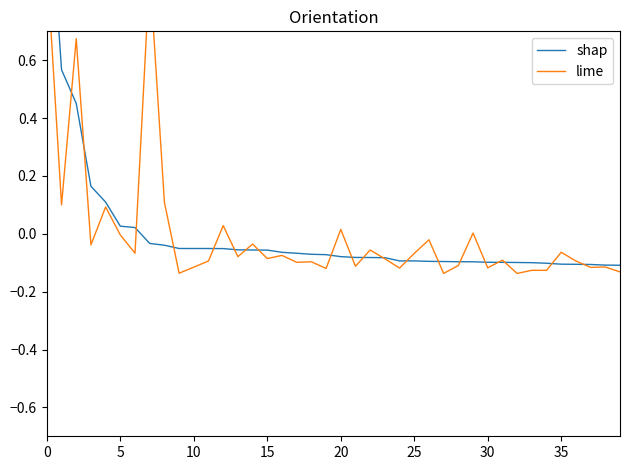

Which series changed the most between 9 and 36?

shap